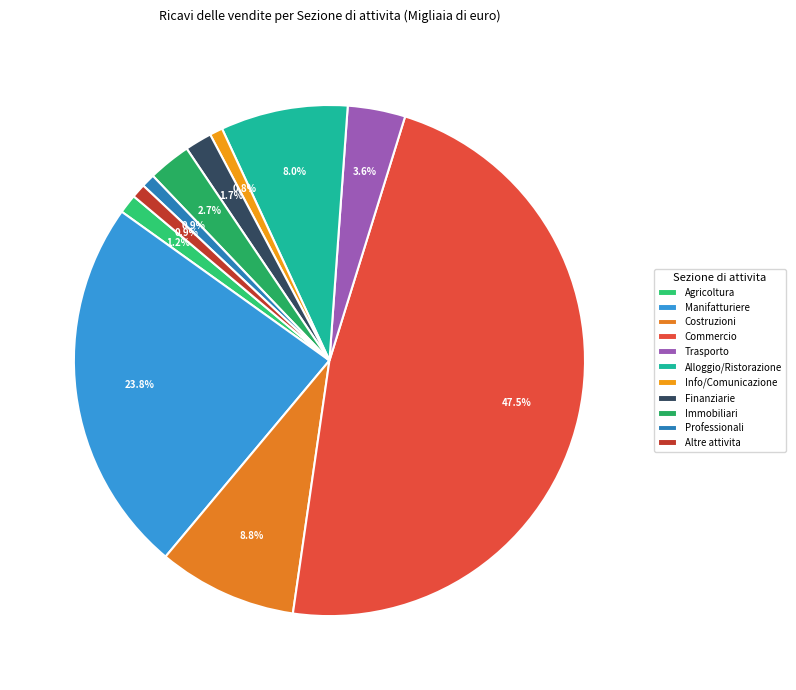

Rank the categories by value from highest to lowest.

Commercio all ingrosso e al dettaglio, Attivita manifatturiere, Costruzioni, Attivita dei servizi di alloggio e di ristorazione, Trasporto e magazzinaggio, Attivita immobiliari, Attivita finanziarie e assicurative, Agricoltura, silvicoltura e pesca, Altre attivita di servizi, Attivita professionali scientifiche e tecniche, Servizi di informazione e comunicazione